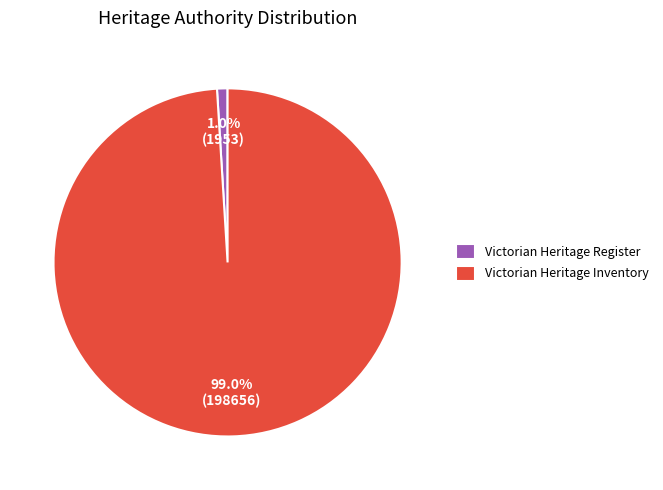

Rank the categories by value from highest to lowest.

Victorian Heritage Inventory, Victorian Heritage Register